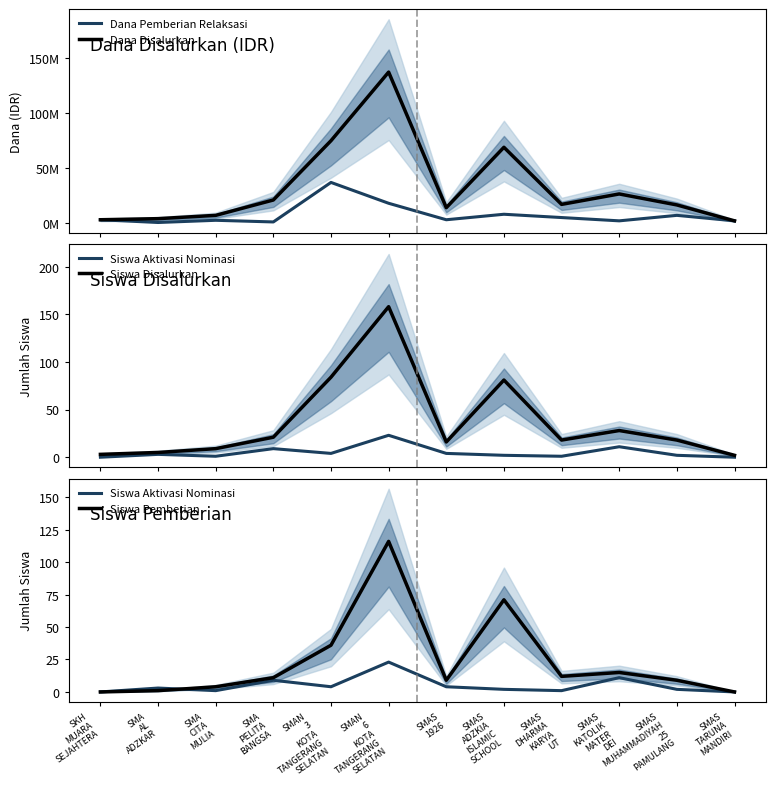

True or false: Dana Pemberian Relaksasi has more than 0 interior local peaks.

True